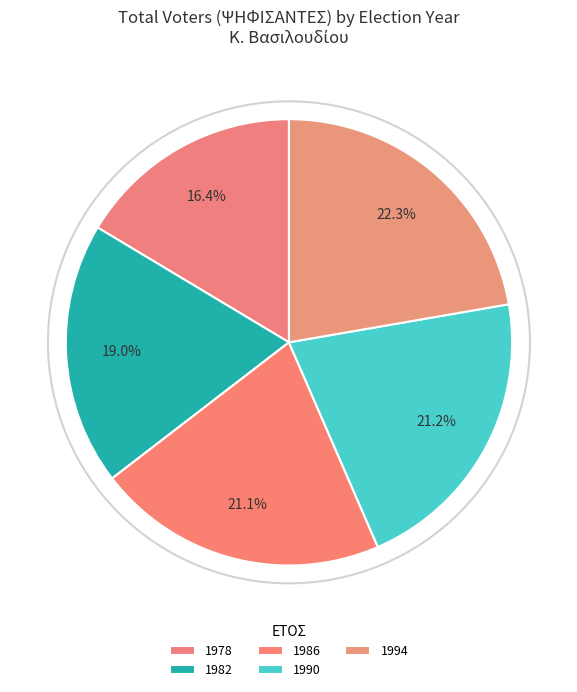

To the nearest percent, what portion does 1982 represent?

19%